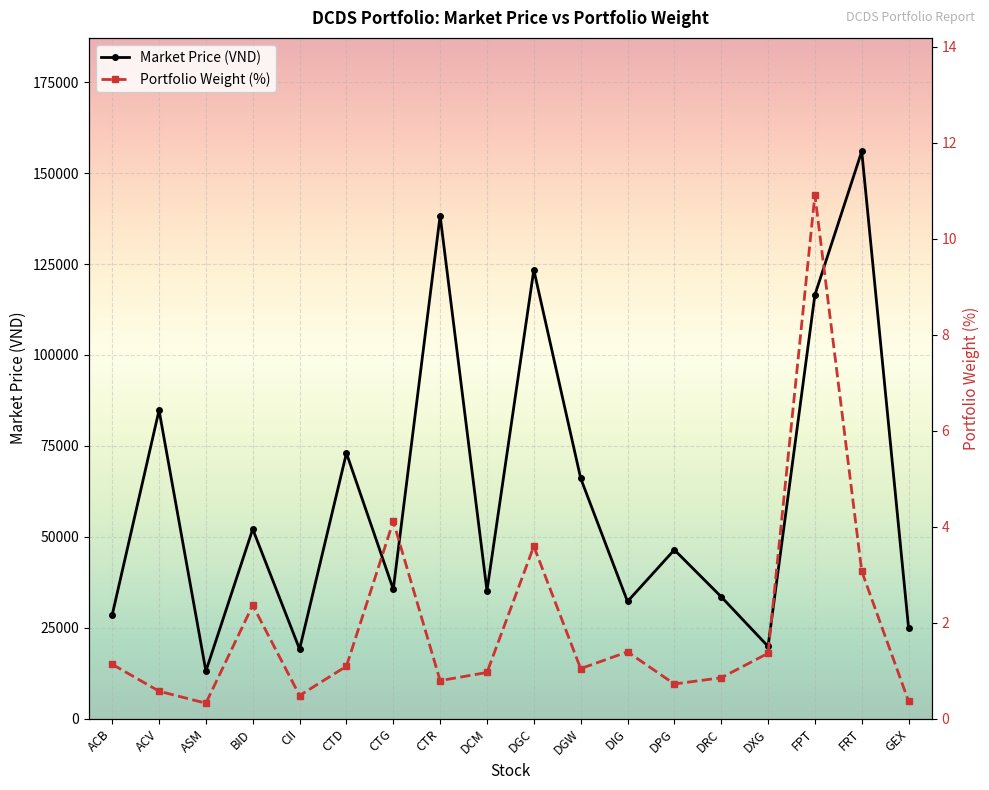

Where is Portfolio Weight (%) nearest to the value 5?

CTG